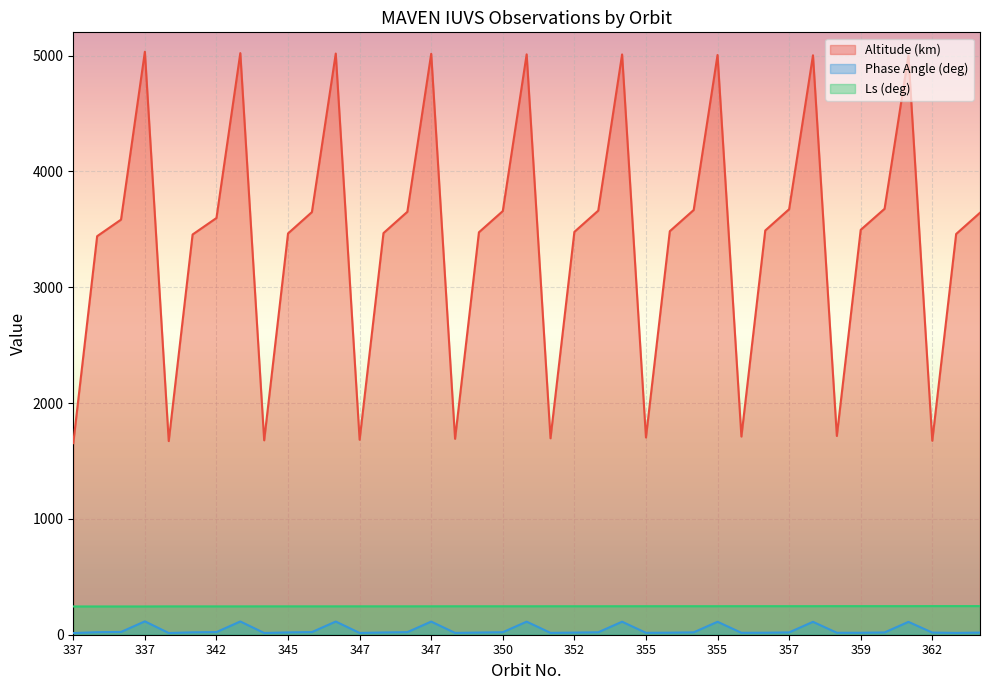

Is it true that Altitude (km) equals 3583.2 at 337?

True